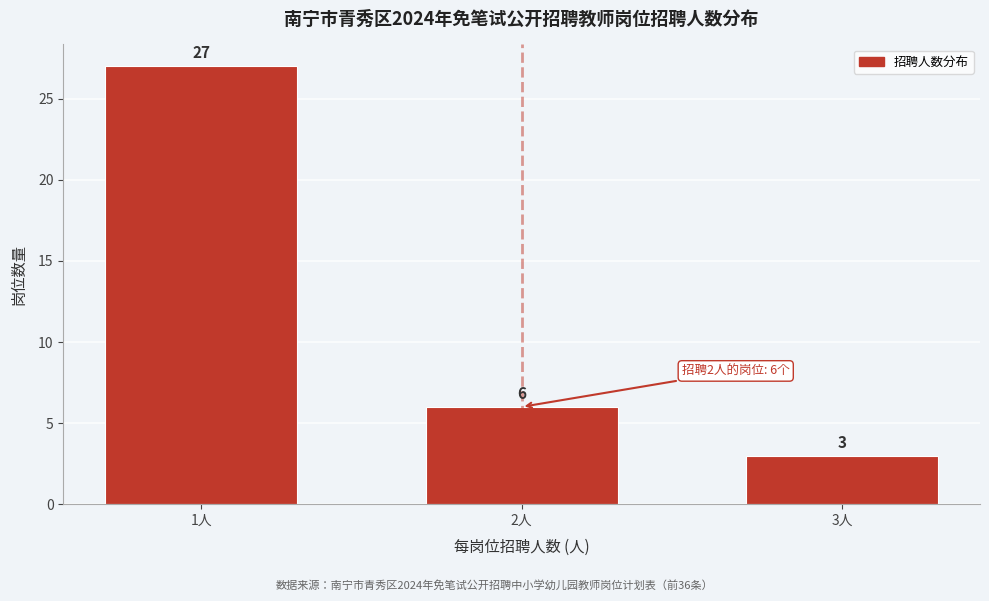

Reading left to right, extract all data points from this chart.

27	6	3